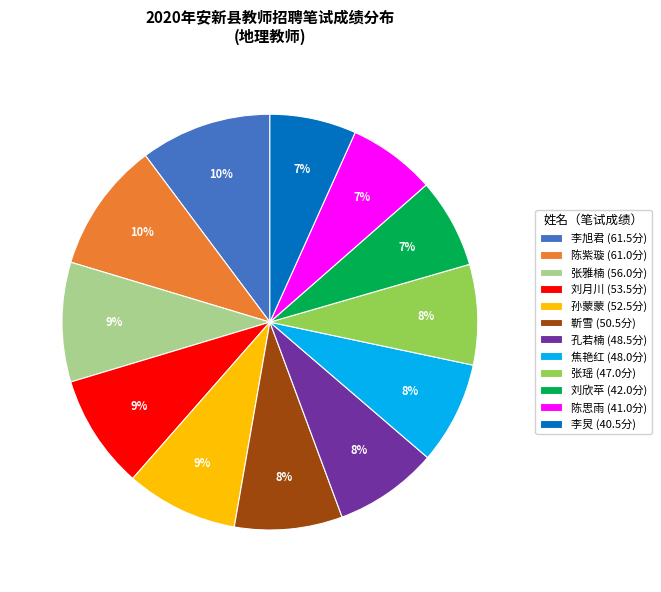

True or false: 刘欣苹 (42.0分) accounts for 12% of the total.

False